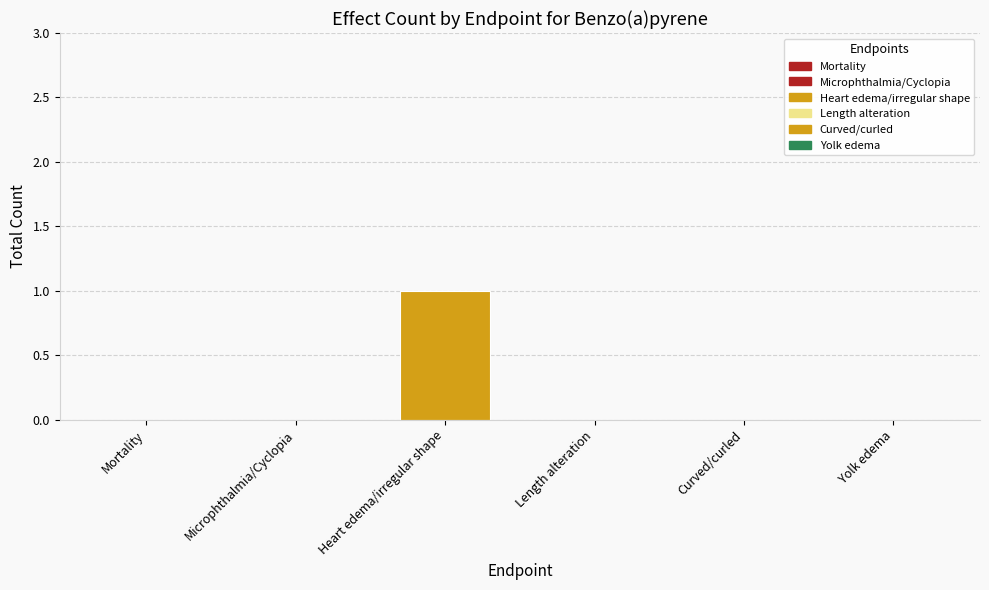

The chart shows a value of 0 at Curved/curled. True or false?

True